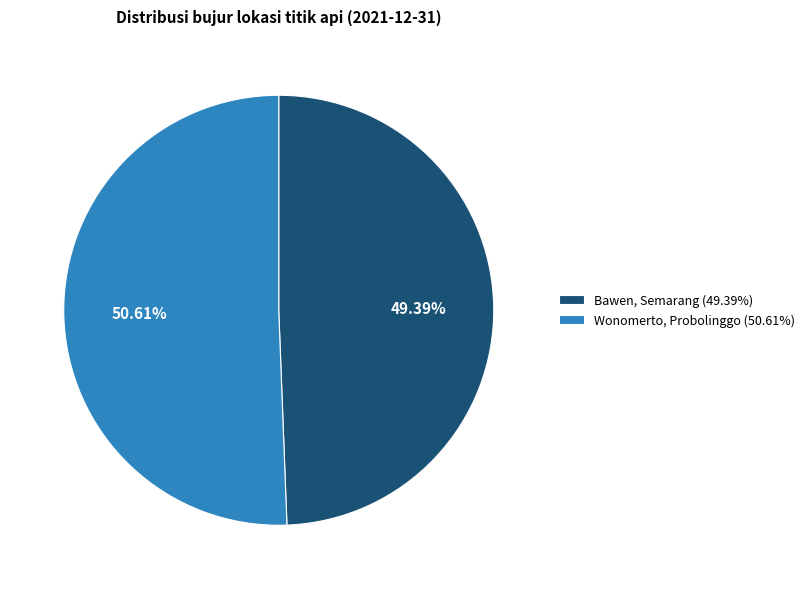

Rank the categories by value from highest to lowest.

Wonomerto, Probolinggo, Bawen, Semarang